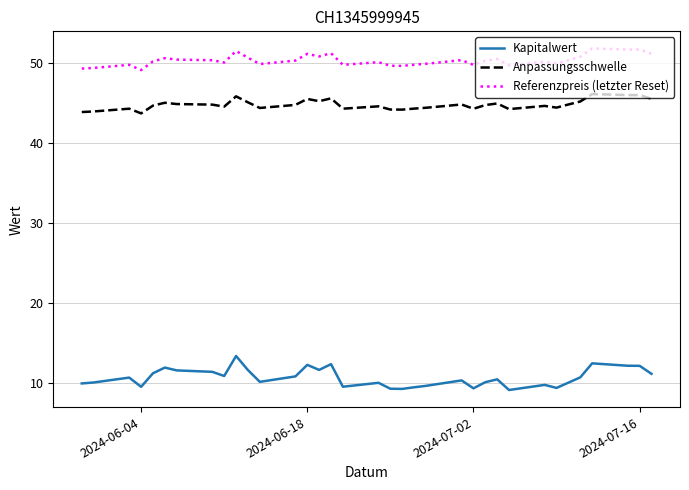

What is the difference between the maximum and minimum values in the Anpassungsschwelle series?

2.4